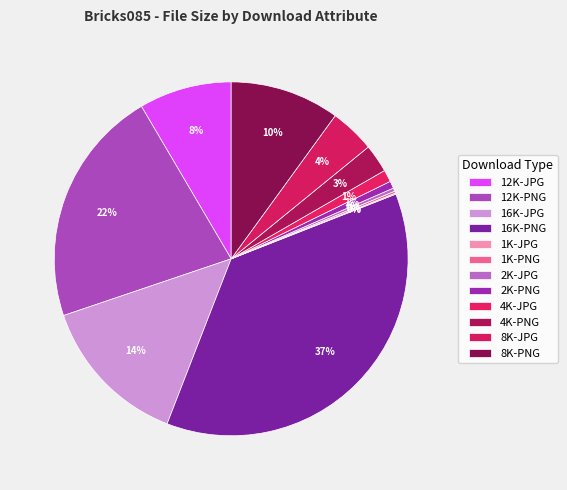

Combined, what portion of the pie is 16K-JPG and 2K-JPG?

14.2%